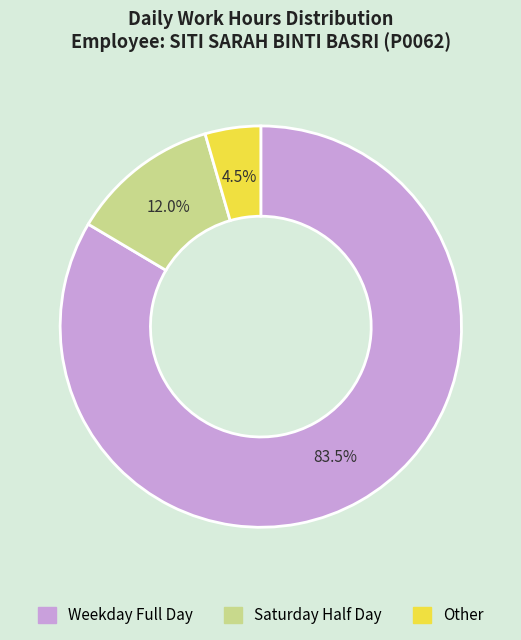

Is there a majority slice in this chart?

Yes